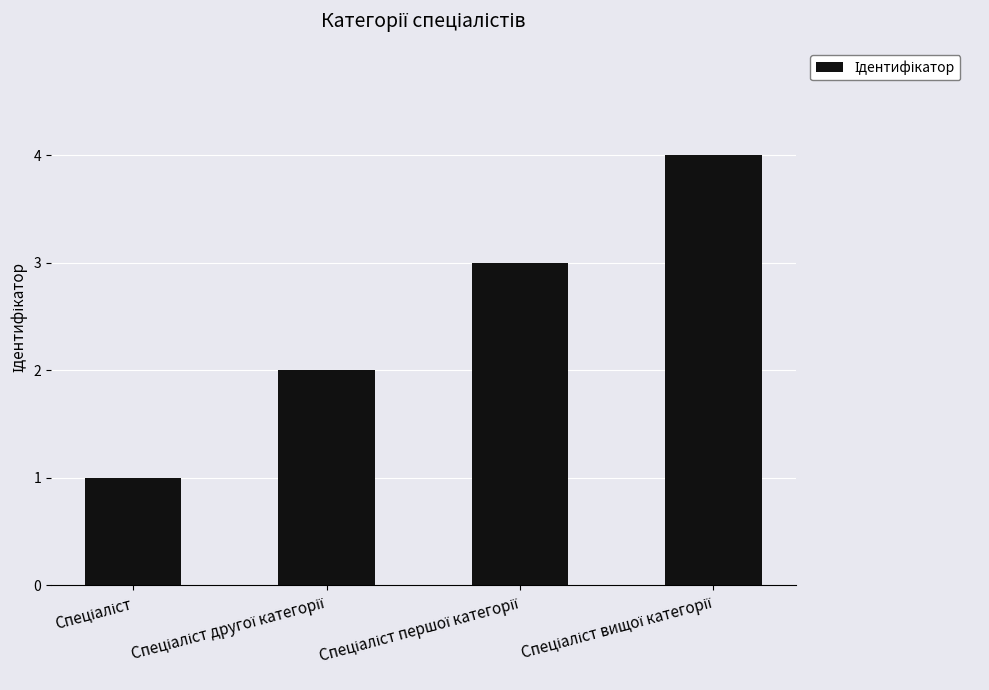

Reading left to right, extract all data points from this chart.

1	2	3	4